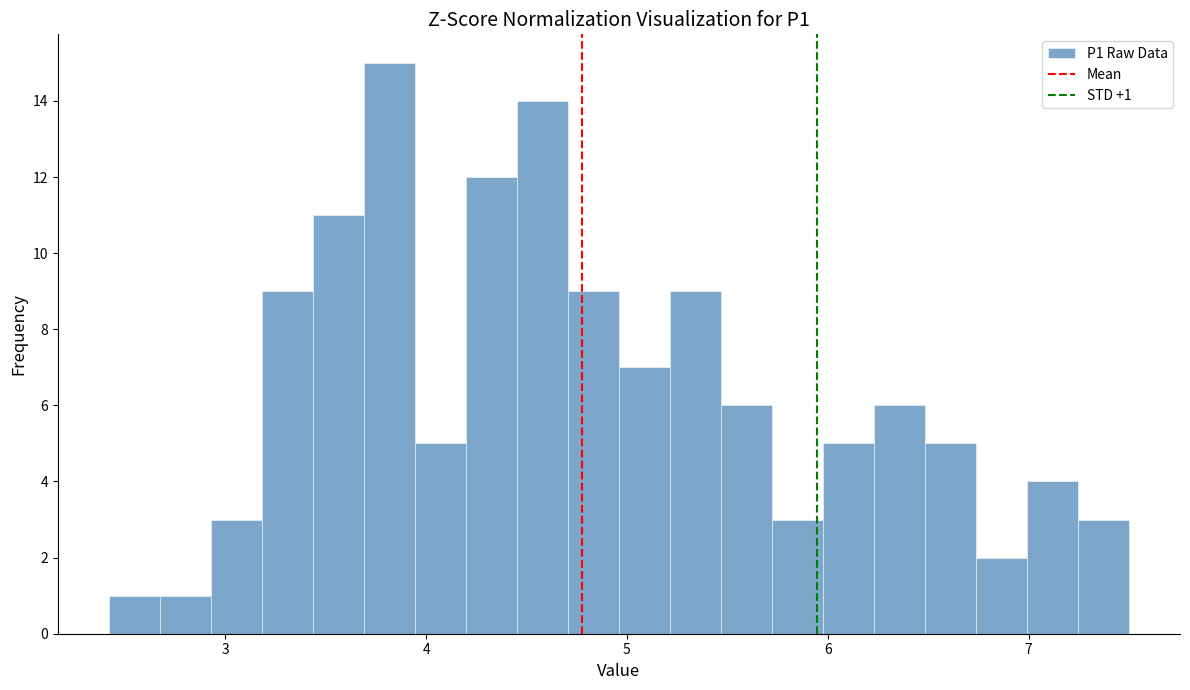

Read against the x-axis, roughly where is the centre of the tallest bar?

3.8